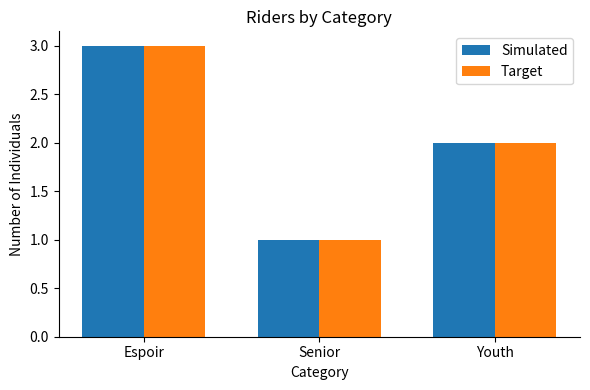

What is the value of the Target bar at the 2nd from the left?

1